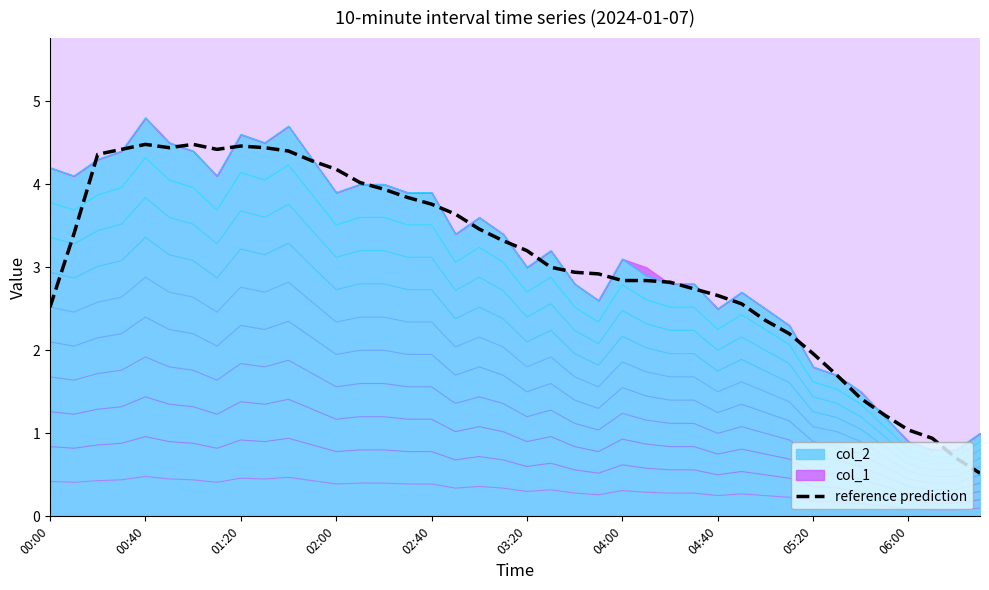

Is it true that reference prediction equals 1.0 at 06:00?

True